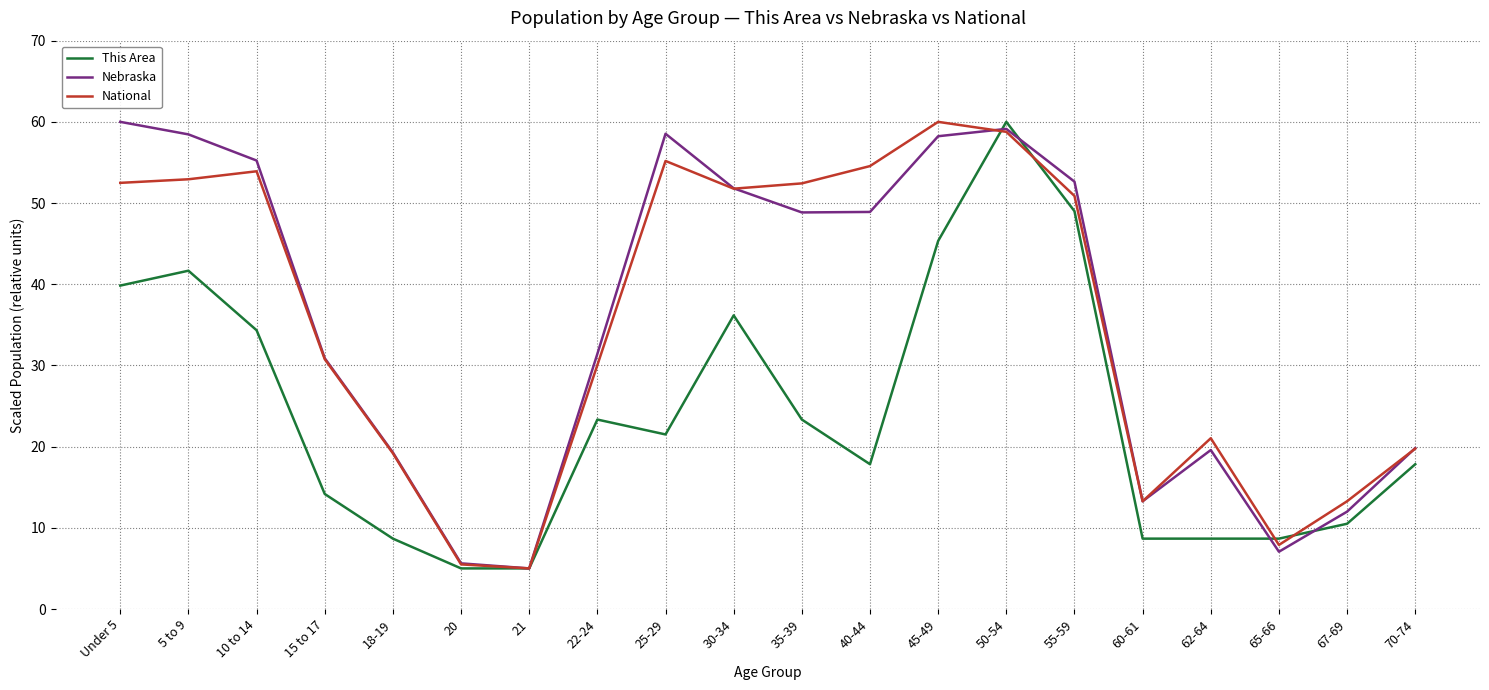

What is the highest value of the This Area series?

60.0